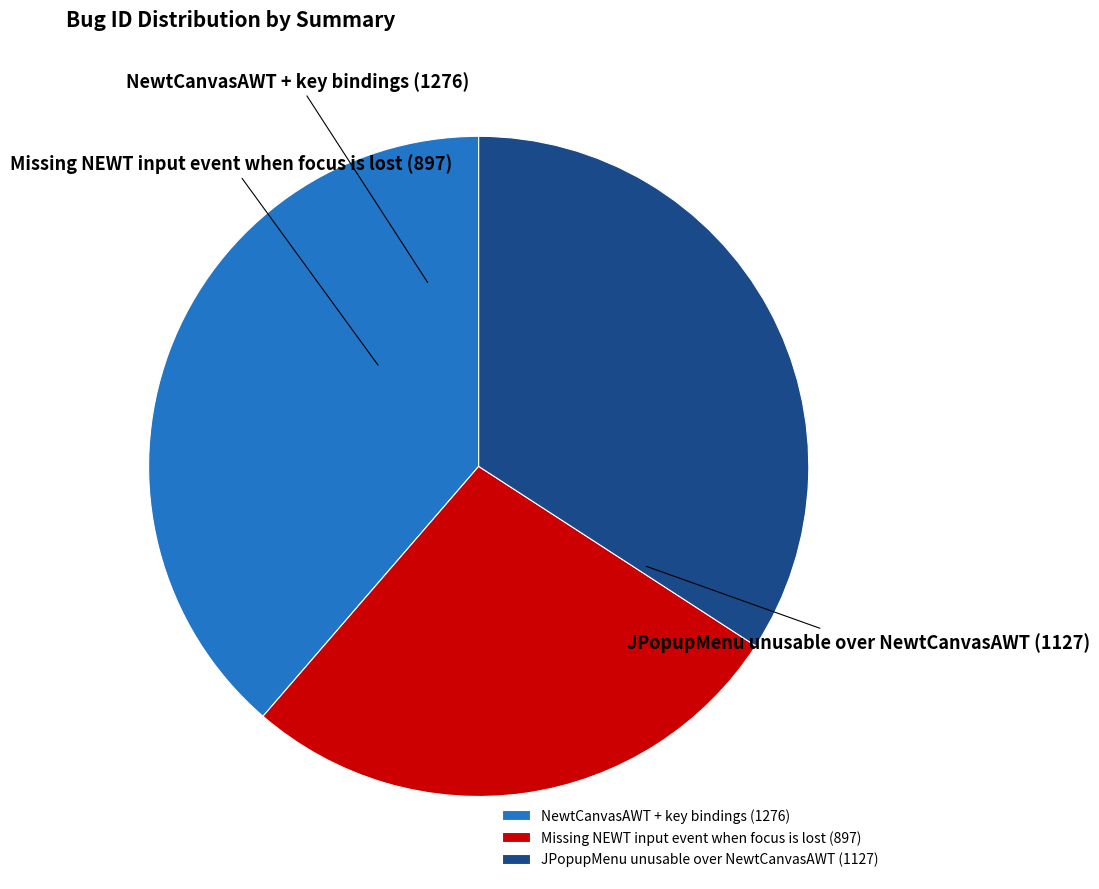

Which has a higher value, JPopupMenu unusable over NewtCanvasAWT or NewtCanvasAWT + key bindings?

NewtCanvasAWT + key bindings